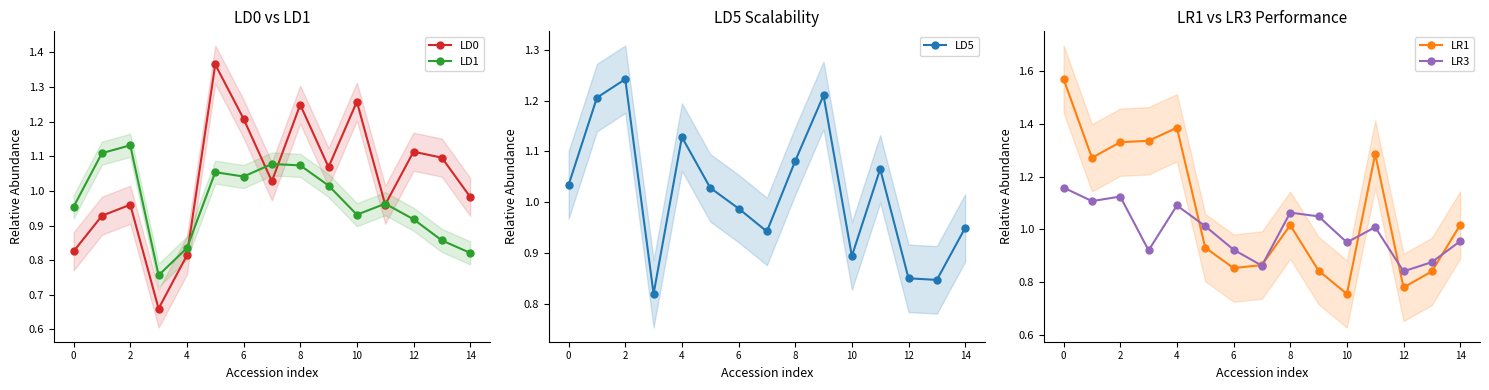

True or false: LR3 has a value of 0.3 at 14.

False